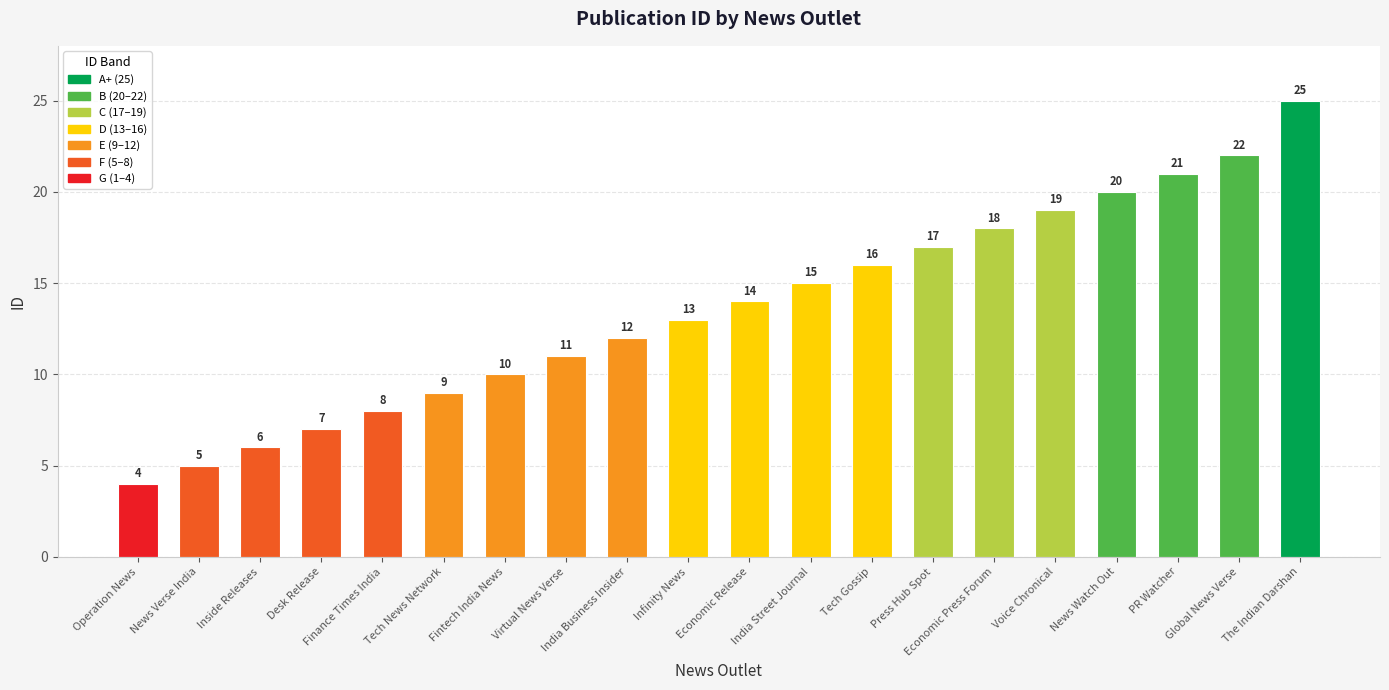

Reading left to right, list all the values displayed in this chart.

4	5	6	7	8	9	10	11	12	13	14	15	16	17	18	19	20	21	22	25